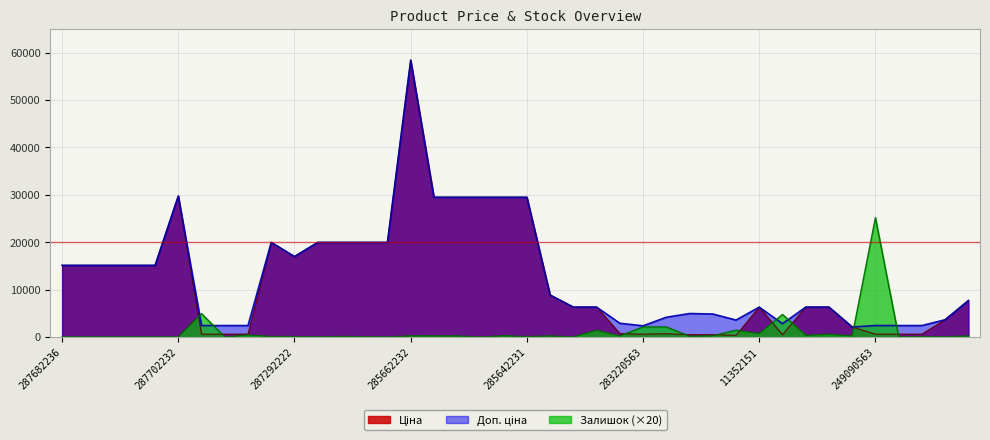

At which category is the sum across all series the highest?

285662232